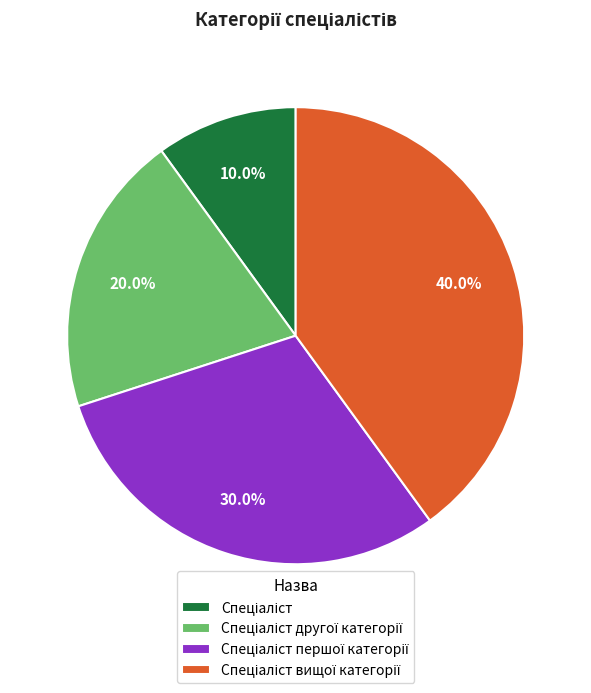

How many segments does this pie chart have?

4